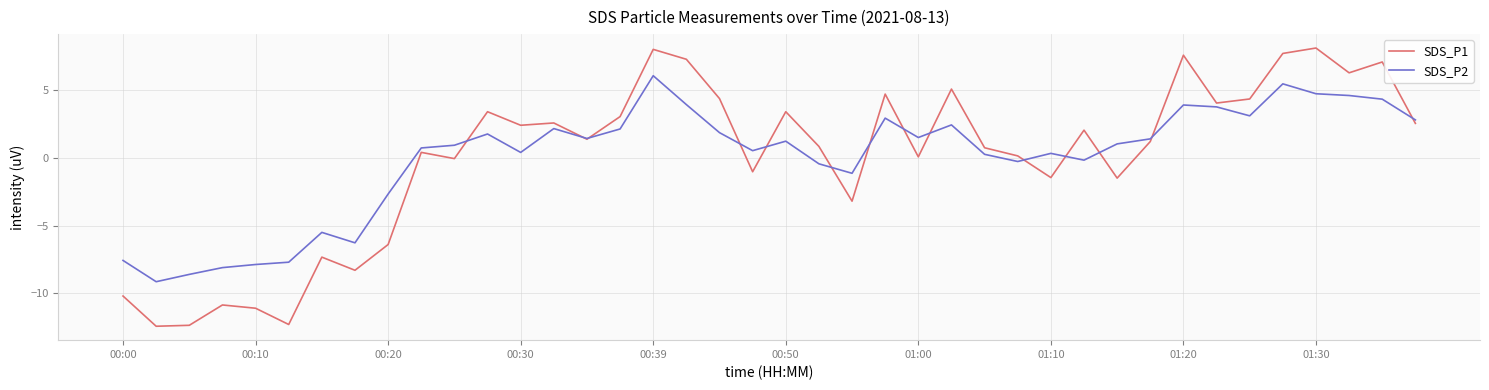

What is the lowest value of the SDS_P1 series?

-12.4